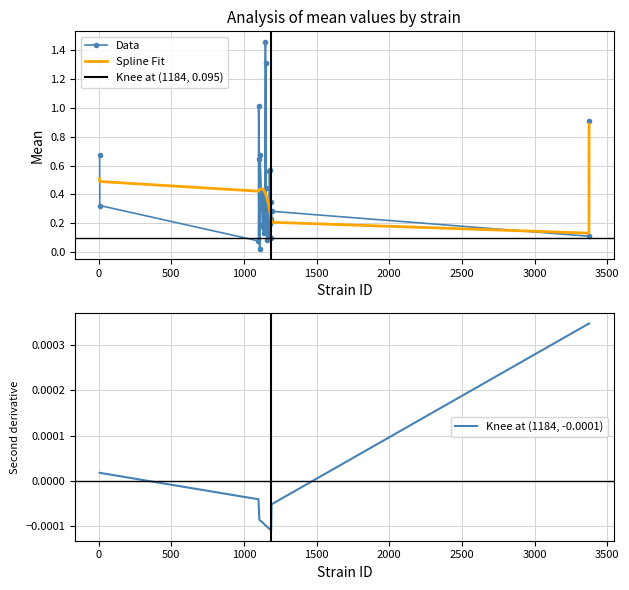

What is the approximate value of uppercl at 1108?

0.4